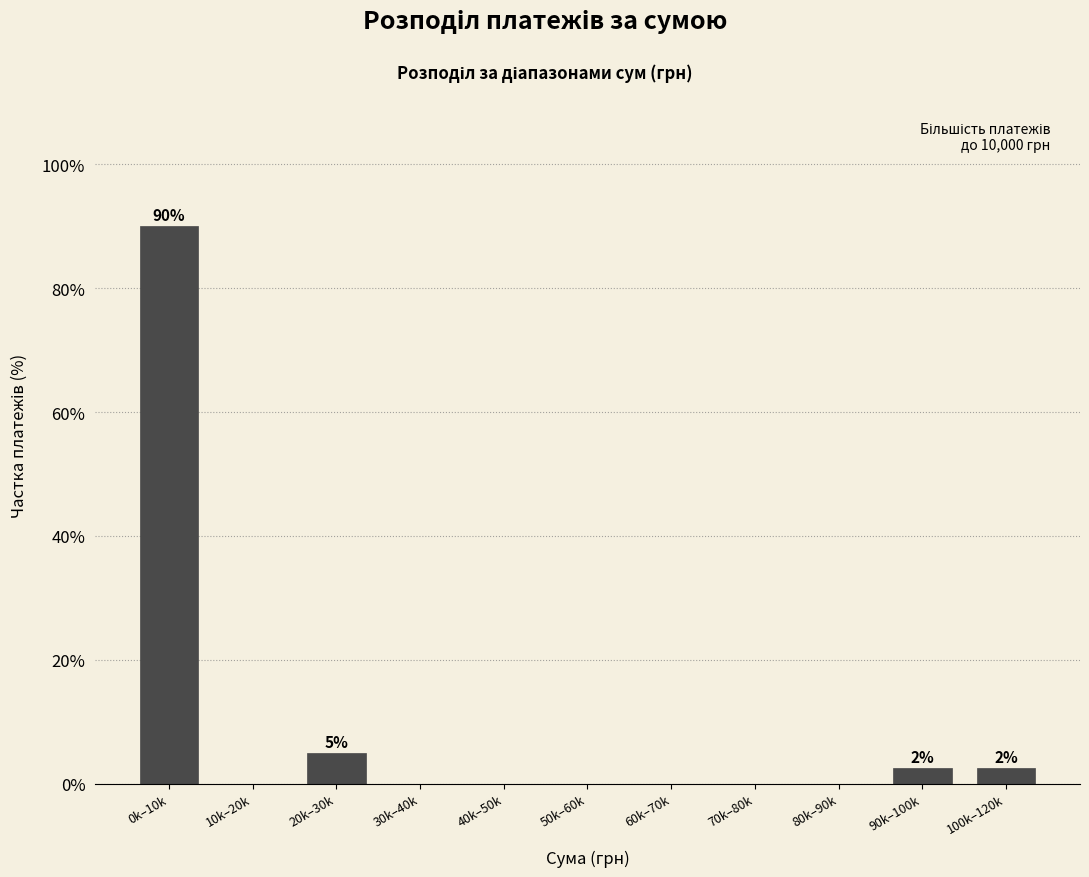

Reading right to left, transcribe all the data shown in this chart.

100k–120k=2.5	90k–100k=2.5	80k–90k=0.0	70k–80k=0.0	60k–70k=0.0	50k–60k=0.0	40k–50k=0.0	30k–40k=0.0	20k–30k=5.0	10k–20k=0.0	0k–10k=90.0